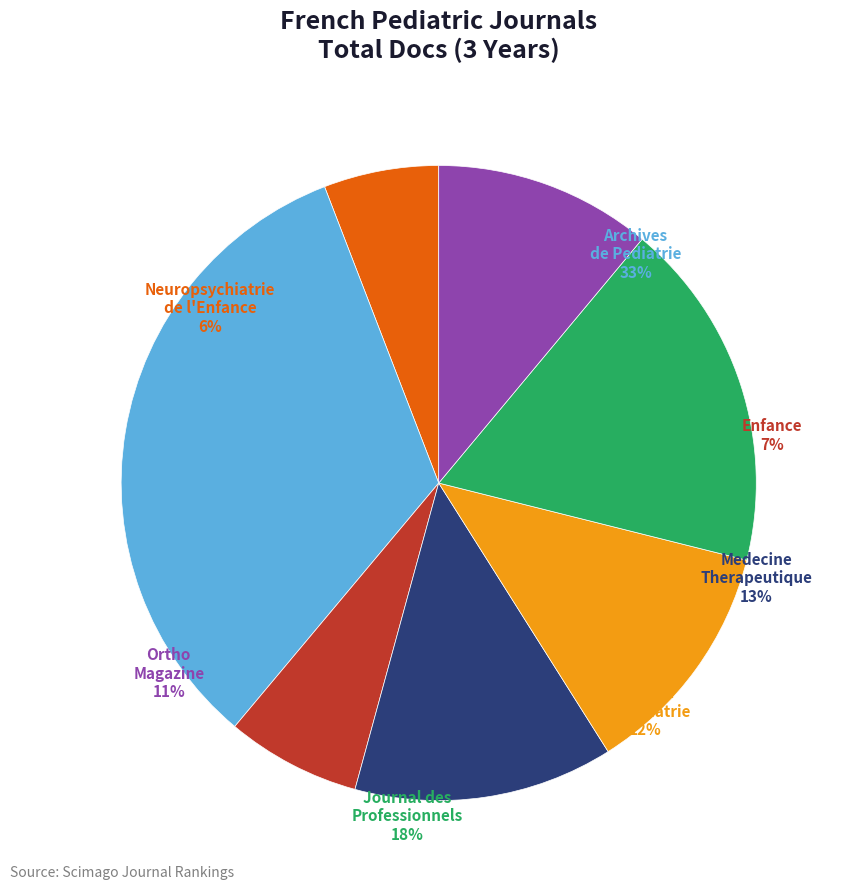

Between Archives de Pediatrie and Journal de Pediatrie, which is larger?

Archives de Pediatrie